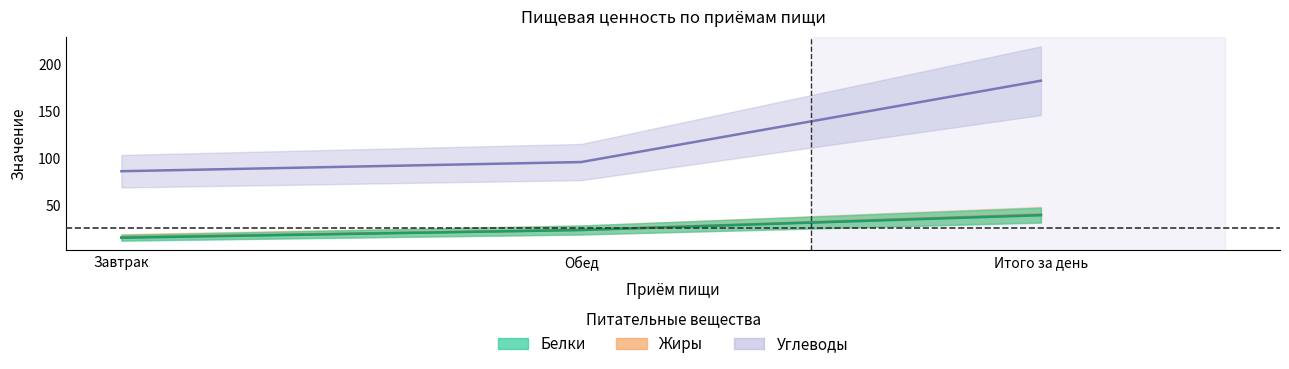

What is the value of the Углеводы point at the 2nd from the left?

96.3